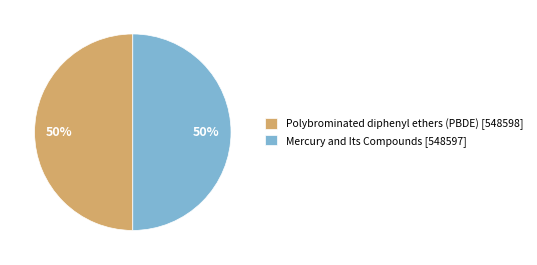

Approximately how many times larger is the value at Polybrominated diphenyl ethers (PBDE) [548598] compared to Mercury and Its Compounds [548597]?

1.0